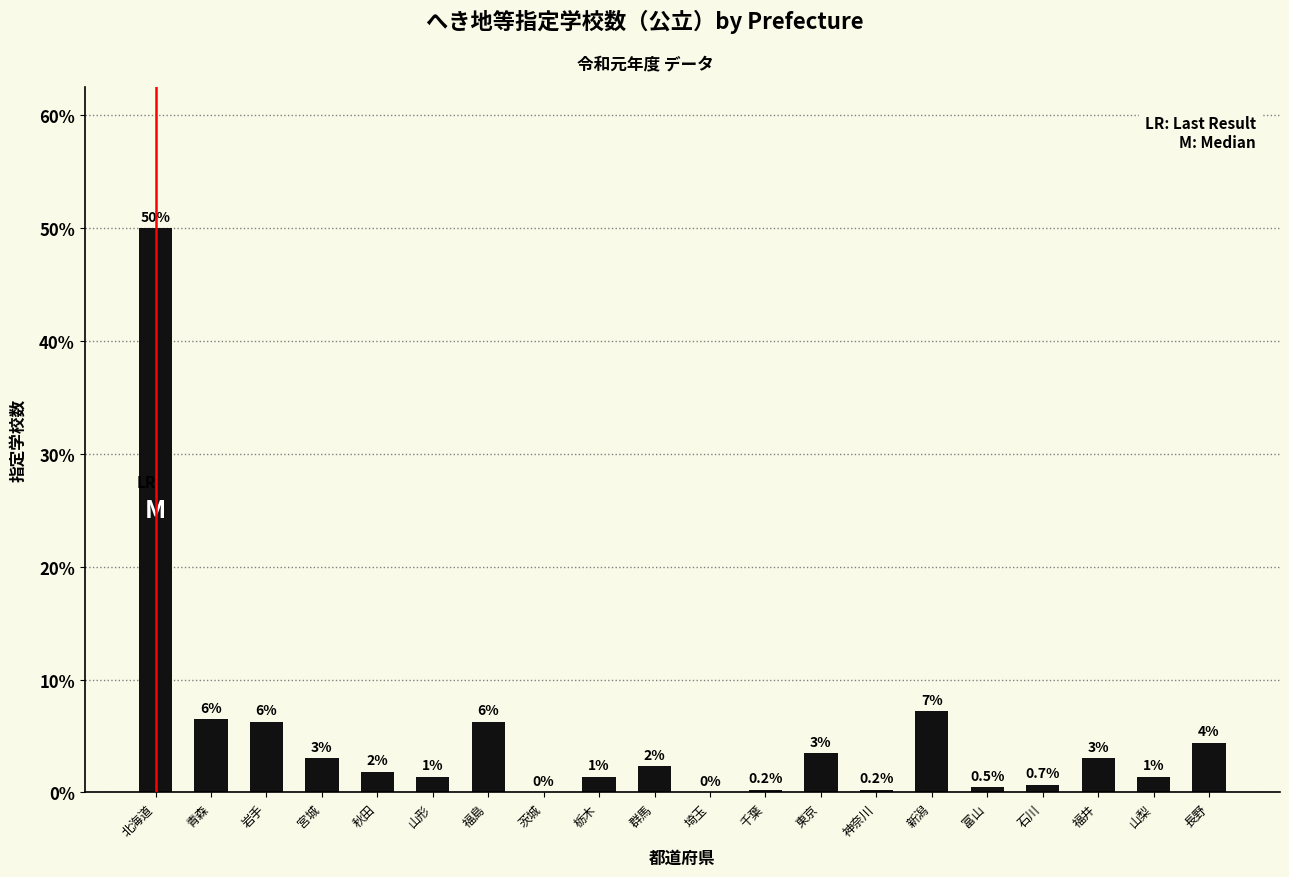

Is it true that the value at 神奈川 is 0.2?

True